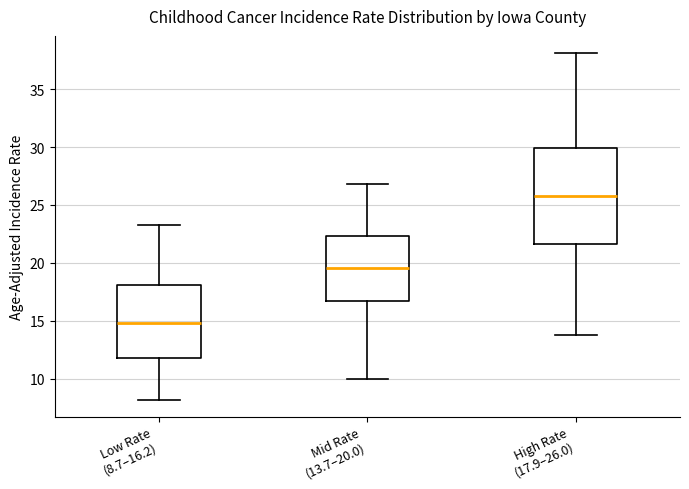

Where does the lower whisker of the box for Mid Rate (13.7–20.0) end on the y-axis? The values are not printed on the chart, so give them approximately, as read against the axis.

10.0